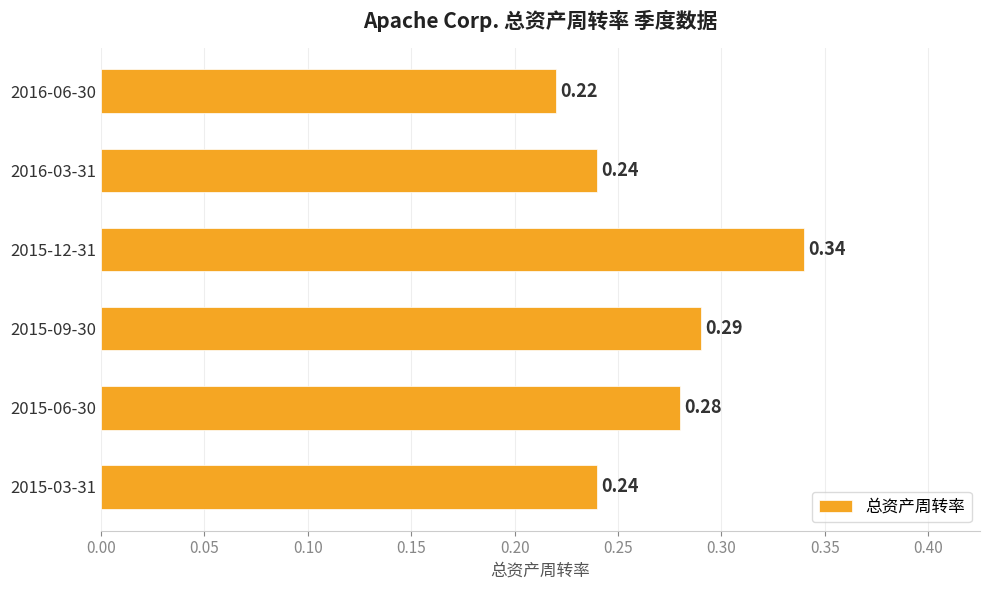

What is the change in value from 2016-06-30 to 2015-12-31?

+0.1